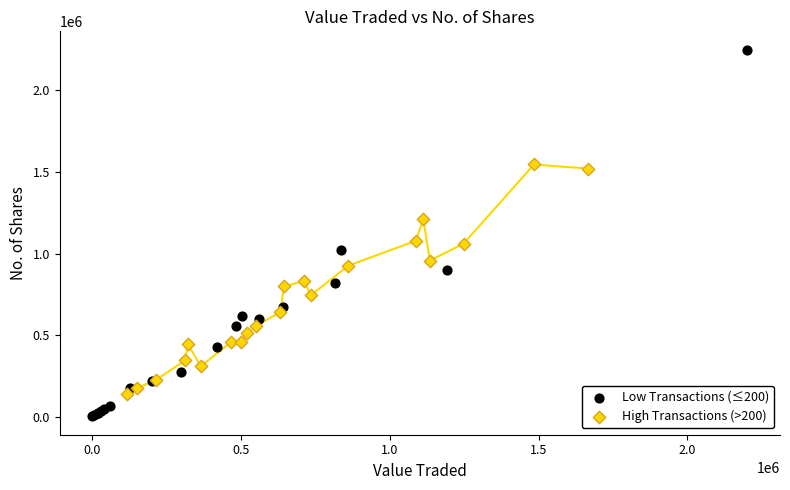

Which series contains the lowest Y value?

Low Transactions (≤200)